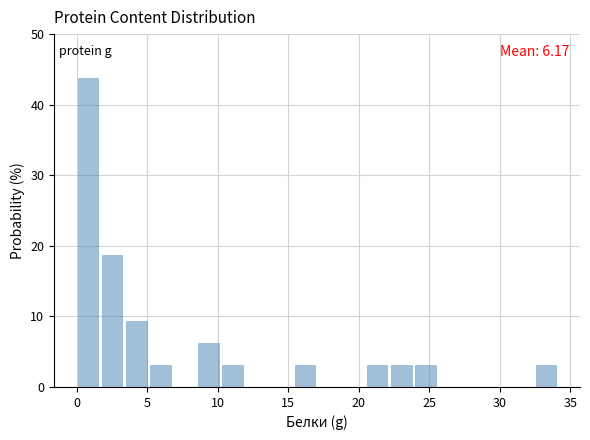

Around what value on the x-axis is the tallest bar? Give the approximate position of its centre, as read against the axis.

1.0